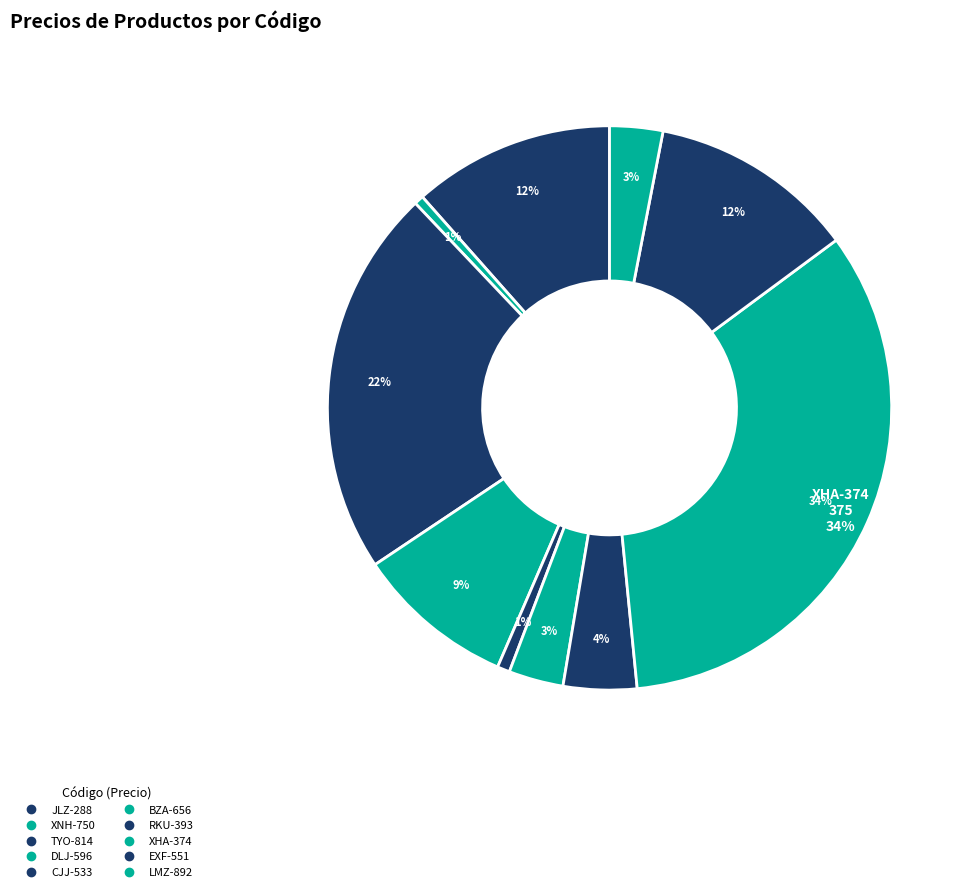

How many slices are in this pie chart?

10